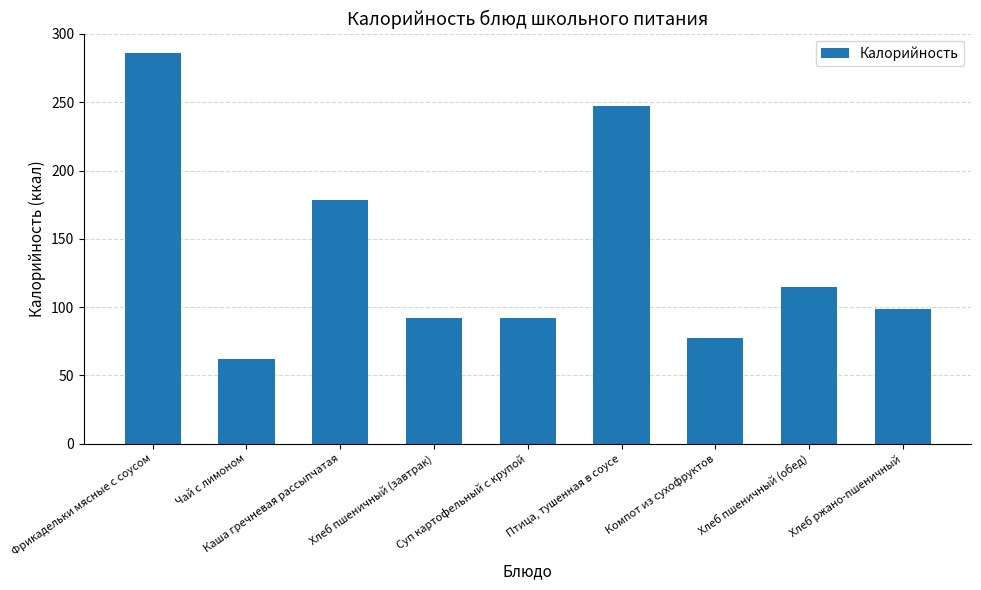

How many categories are shown in the chart?

9